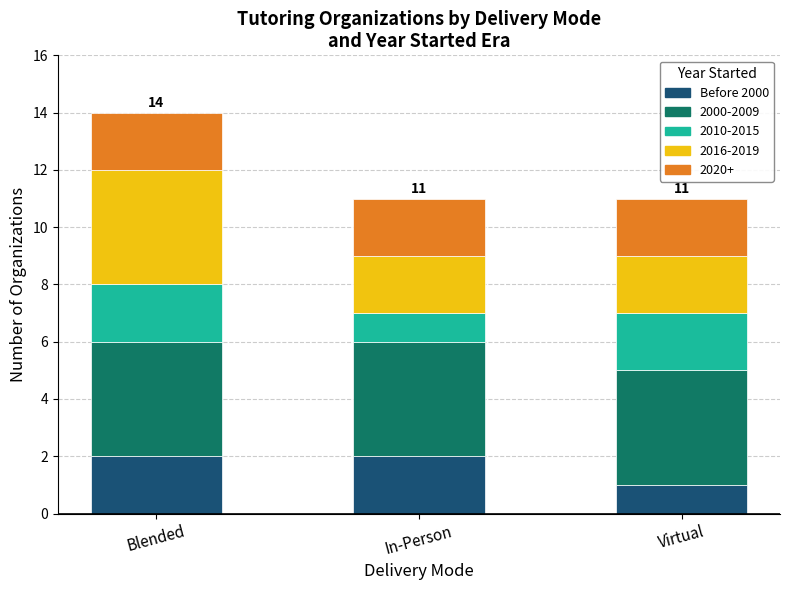

Which category has the lowest value in the Before 2000 series?

Virtual